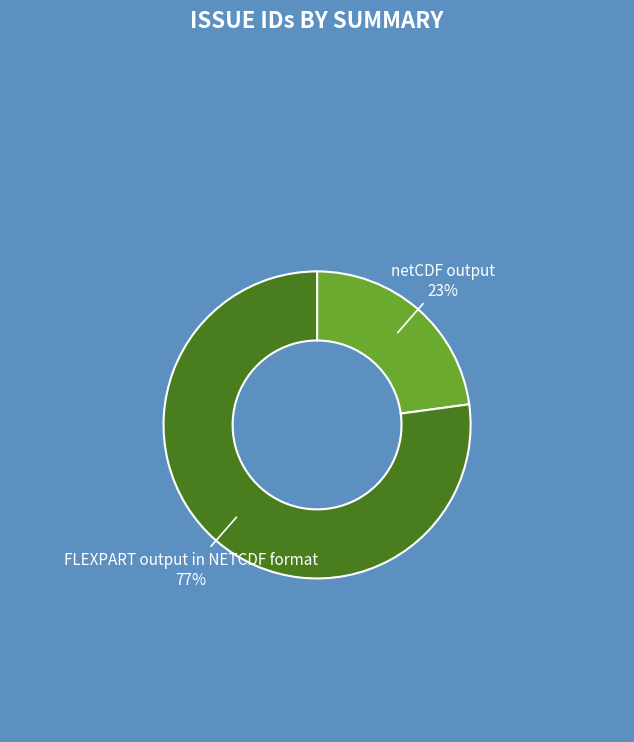

What is the ratio of the value at netCDF output to the value at FLEXPART output in NETCDF format?

0.3